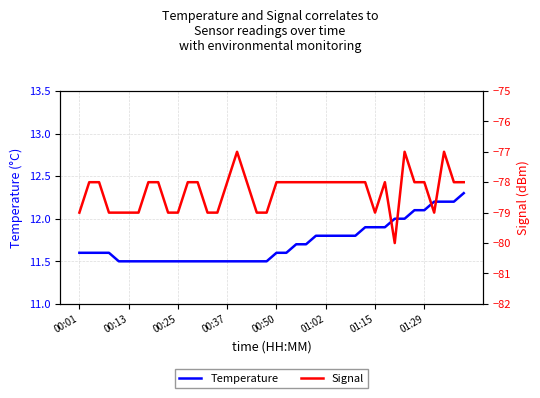

What is the maximum value for Temperature?

12.3